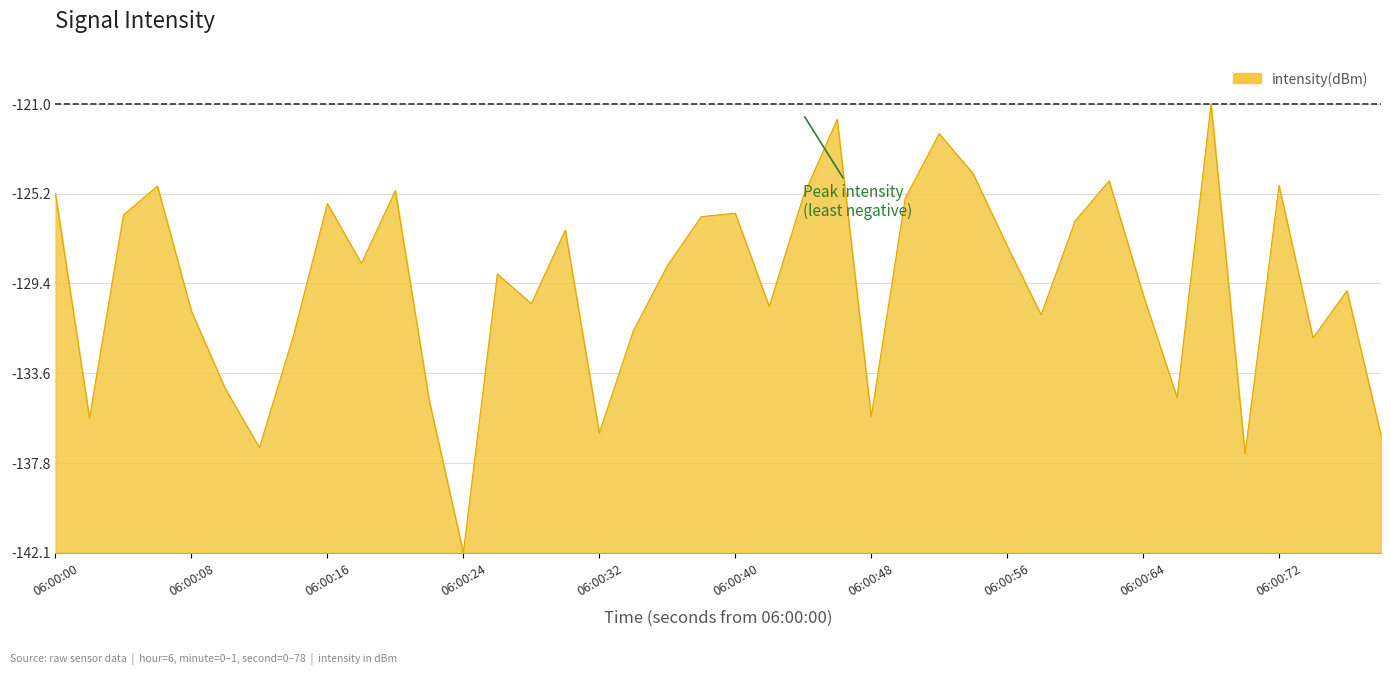

Does the chart display data point markers on the line(s)?

No